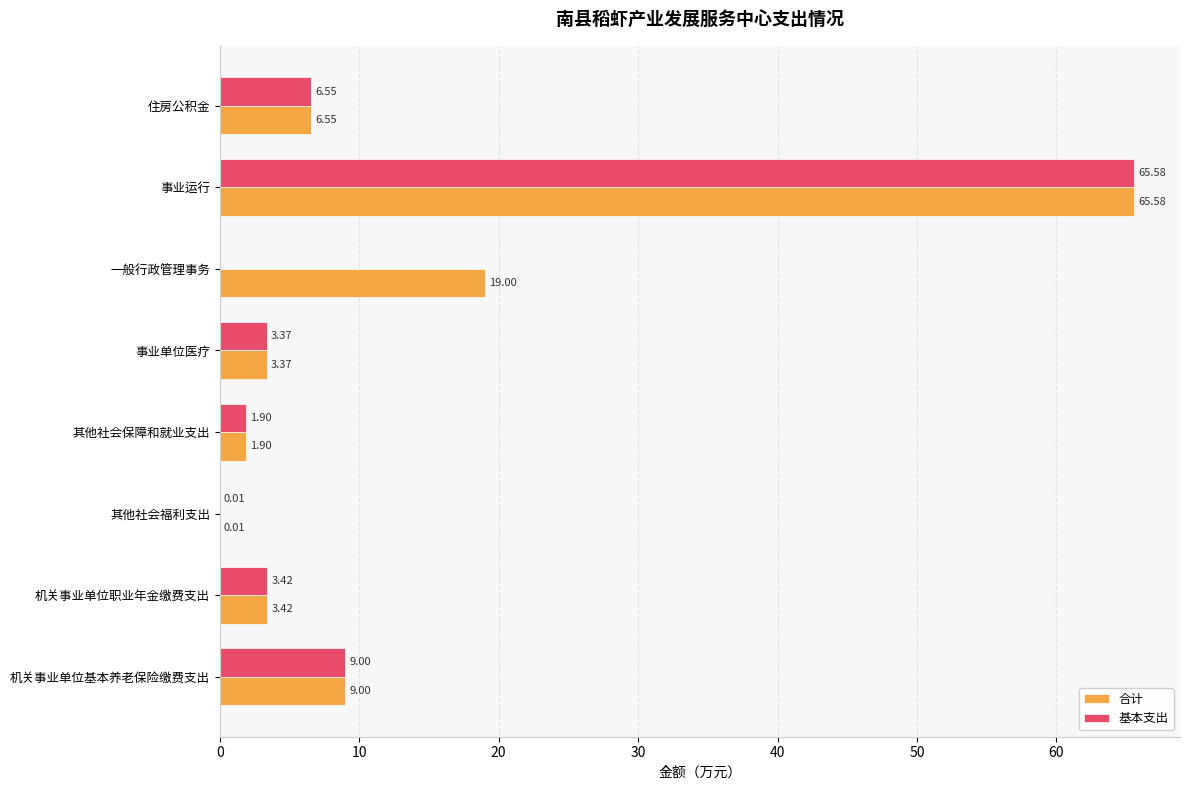

At which category does the chart reach its peak across all series?

事业运行